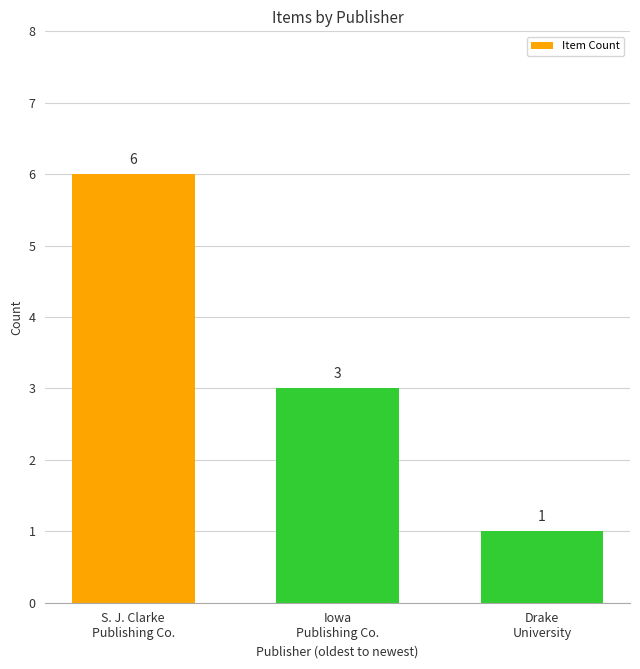

Rank the categories by value from highest to lowest.

S. J. Clarke
Publishing Co., Iowa
Publishing Co., Drake
University